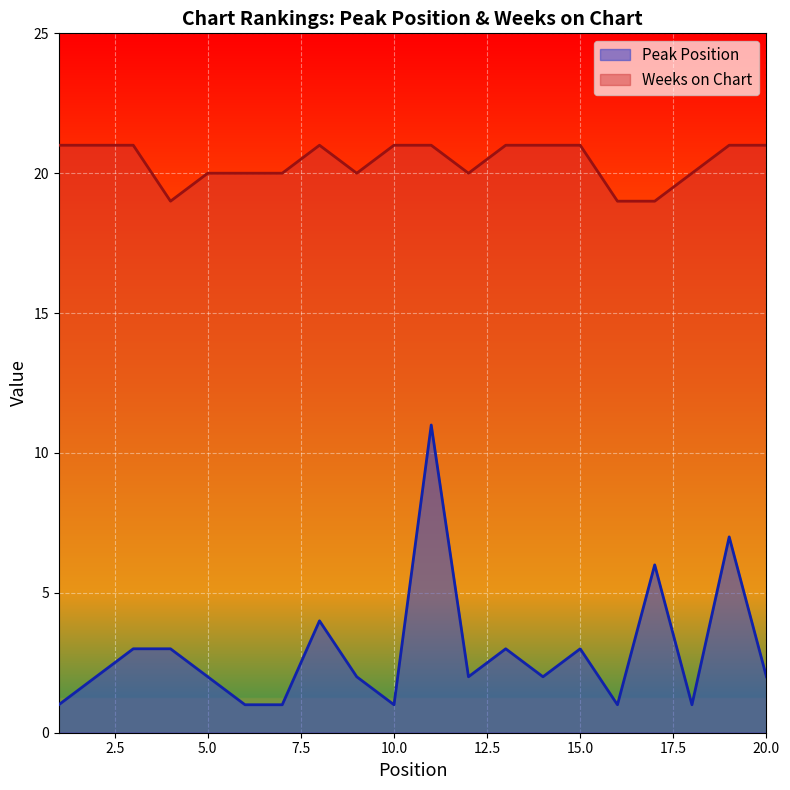

How many lines are shown in the chart?

2